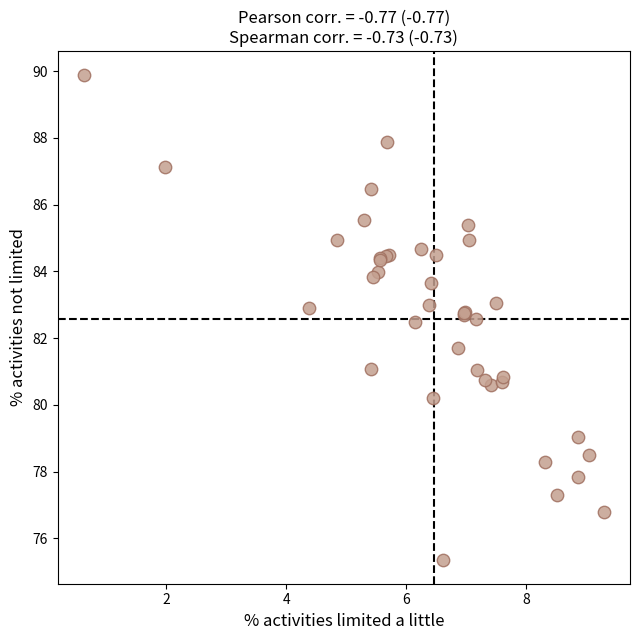

What Y value in the scatter plot is closest to 82?

81.7